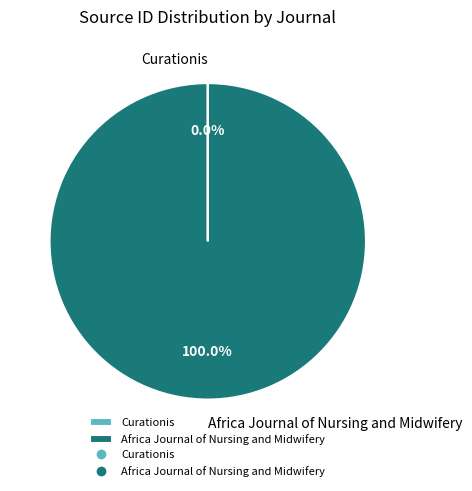

Which slice is the largest?

Africa Journal of Nursing and Midwifery